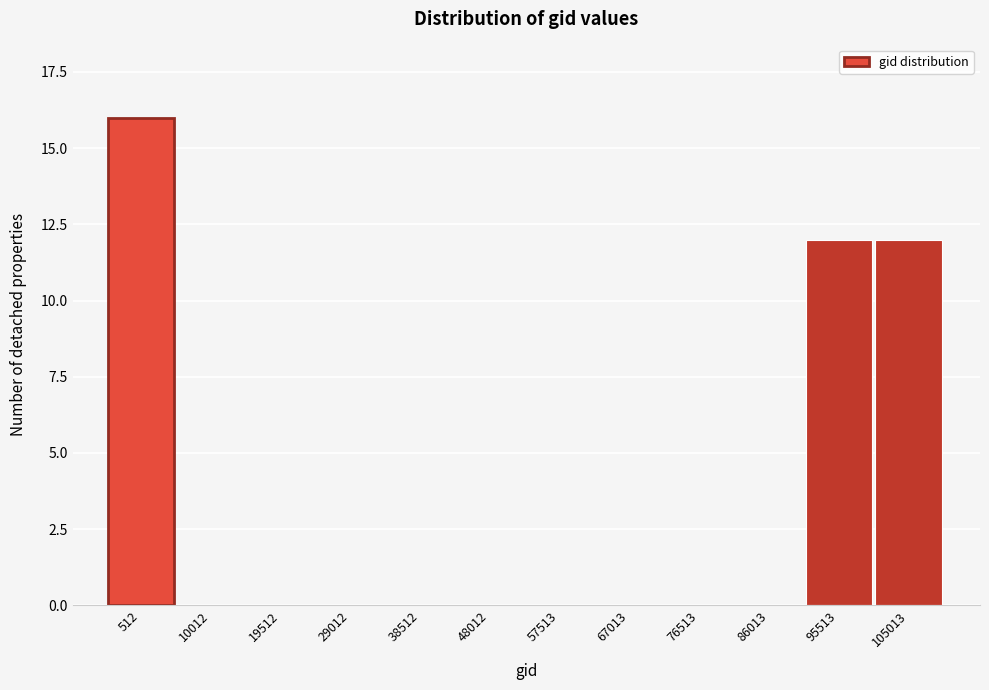

Reading right to left, transcribe all the data shown in this chart.

105013=12	95513=12	86013=0	76513=0	67013=0	57513=0	48012=0	38512=0	29012=0	19512=0	10012=0	512=16